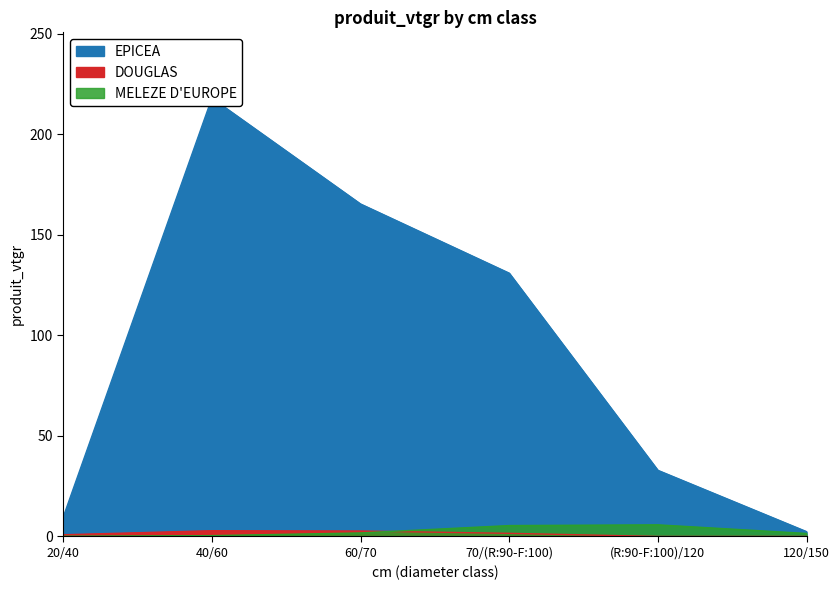

The value of DOUGLAS at 60/70 is 4.9. True or false?

False